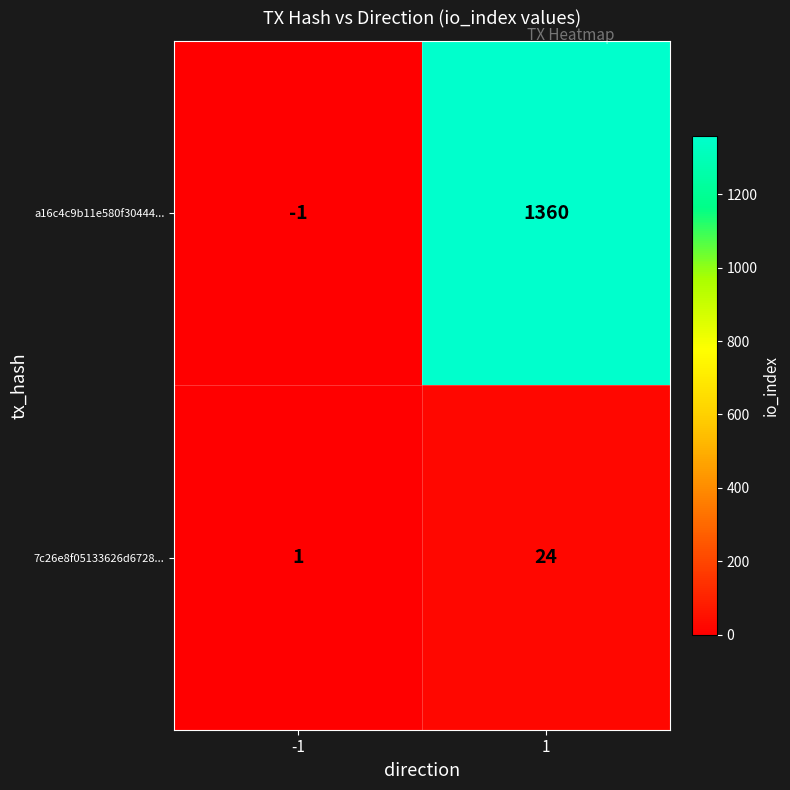

What is the difference between the highest and lowest values at 1?

1336